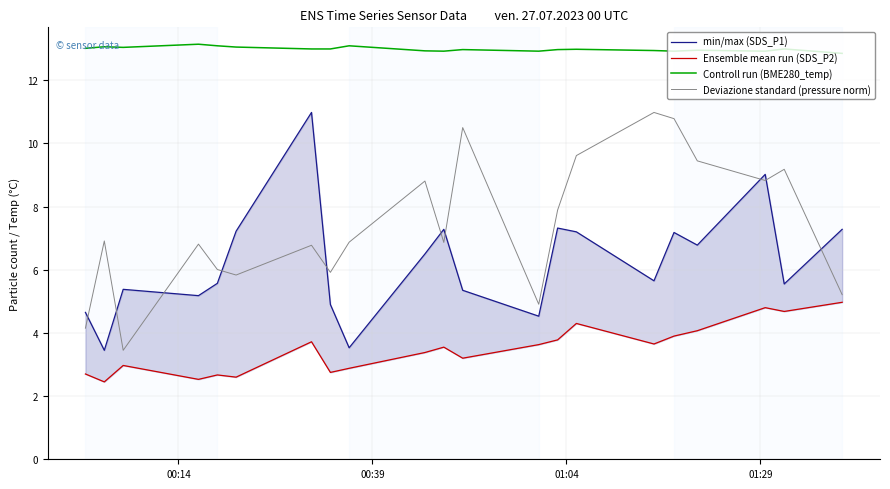

How many data points in min/max (SDS_P1) are above 5?

16